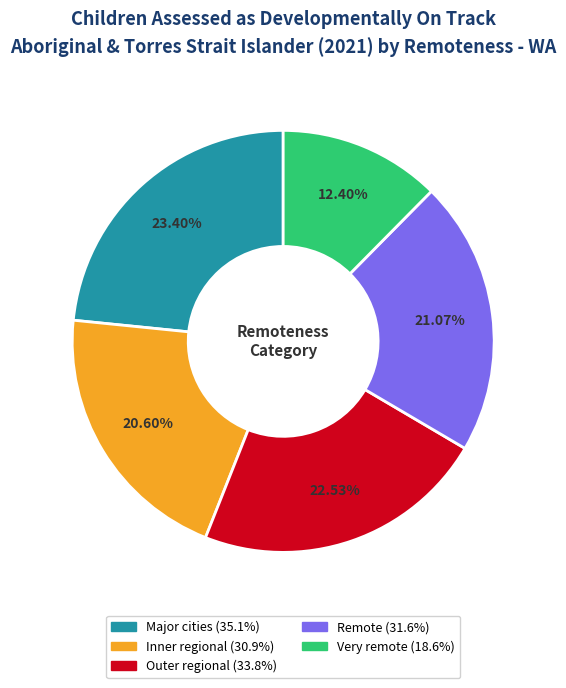

To the nearest percent, what is the difference between the largest and smallest slice percentages?

11%